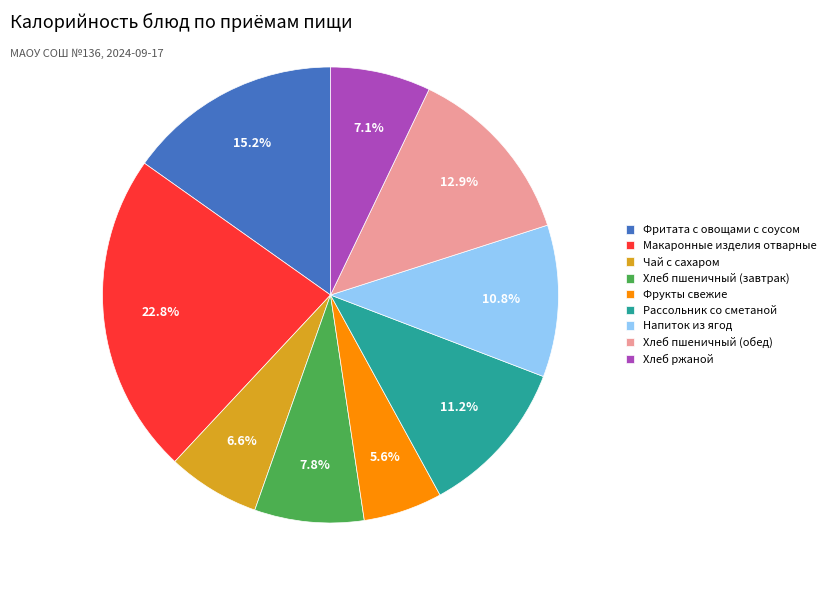

Is there any slice that represents more than half of the pie?

No